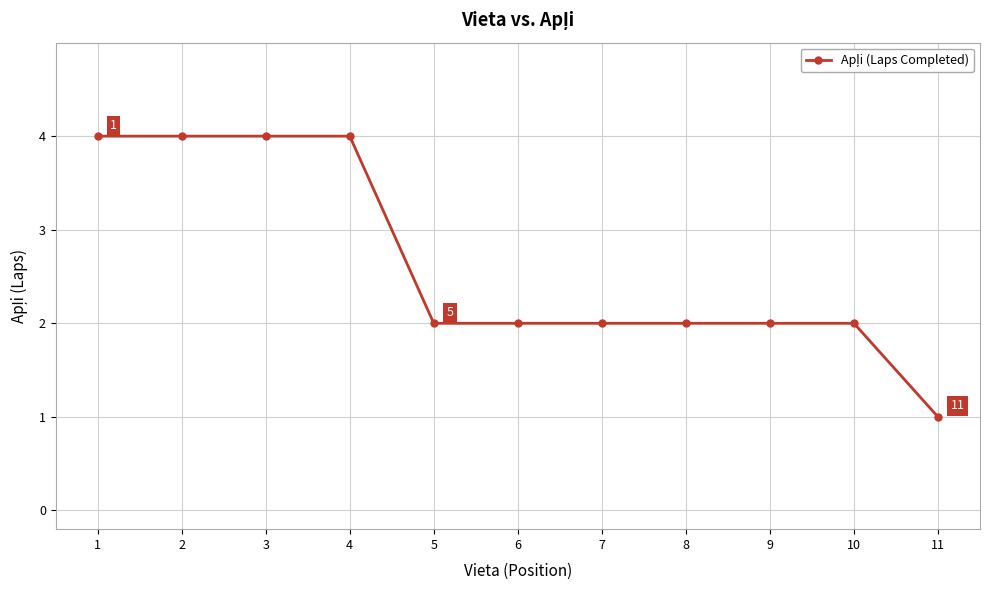

Reading left to right, extract all data points from this chart.

1=4	2=4	3=4	4=4	5=2	6=2	7=2	8=2	9=2	10=2	11=1